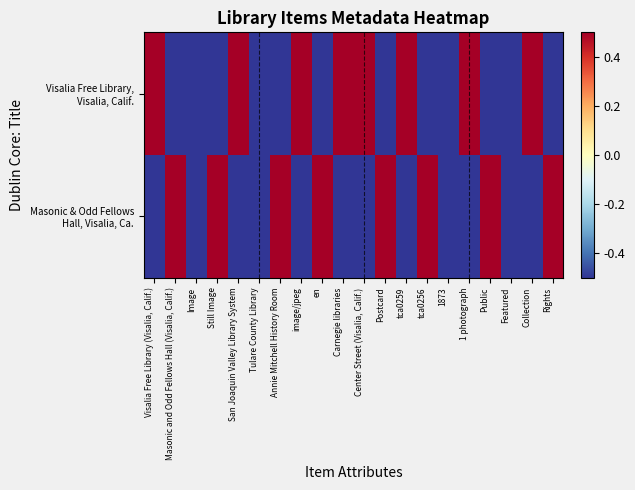

Which series has the widest spread of values?

Visalia Free Library, Visalia, Calif.